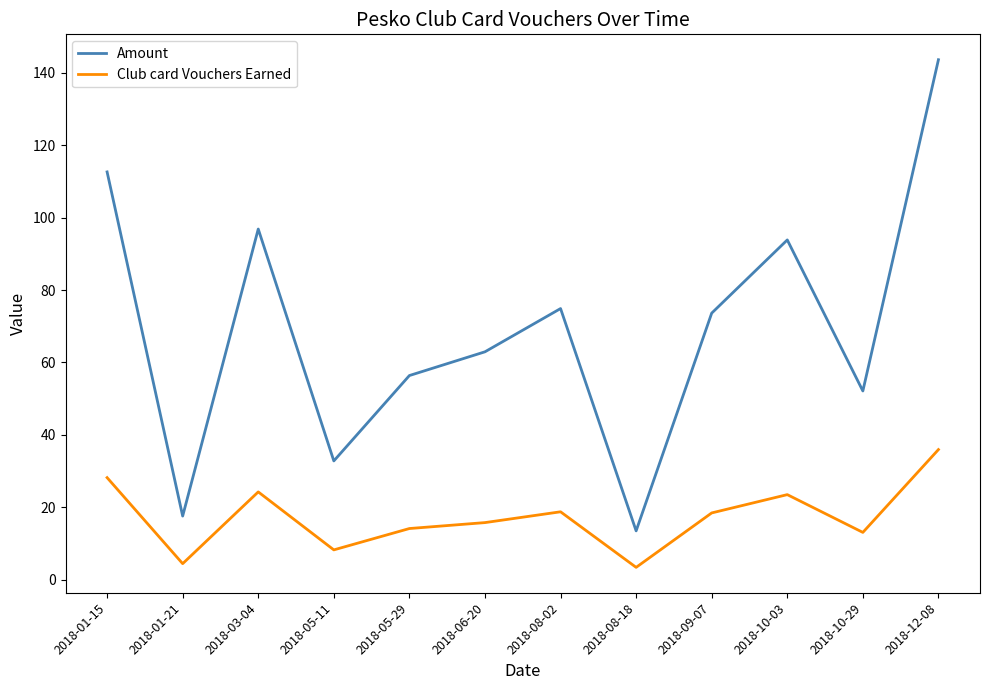

What is the difference between the highest and lowest values at 2018-01-21?

13.2